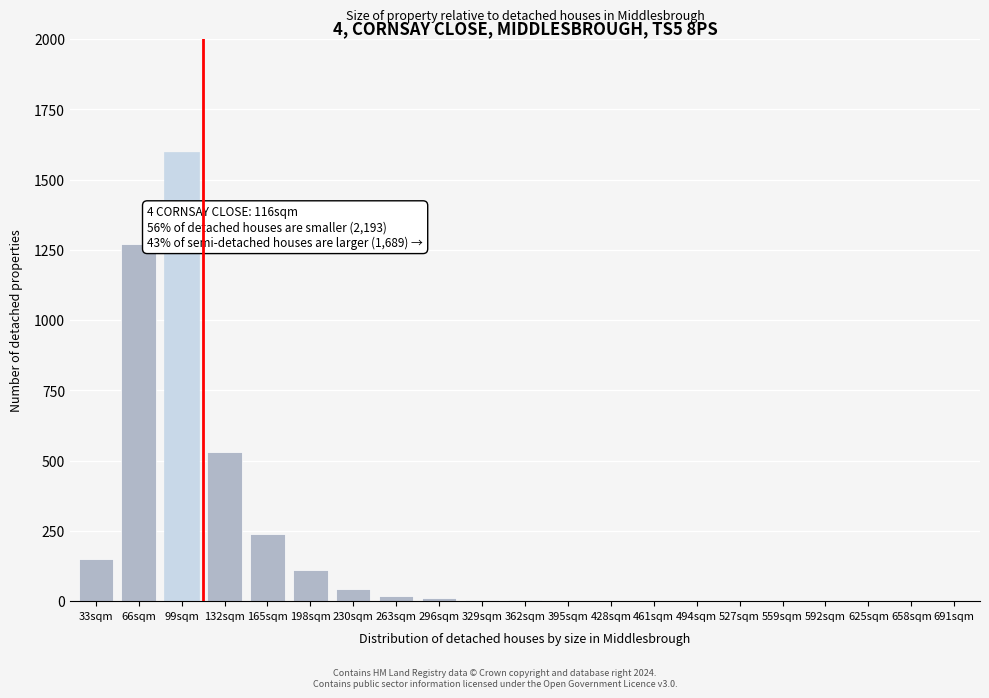

The value at 559sqm is 0. True or false?

True